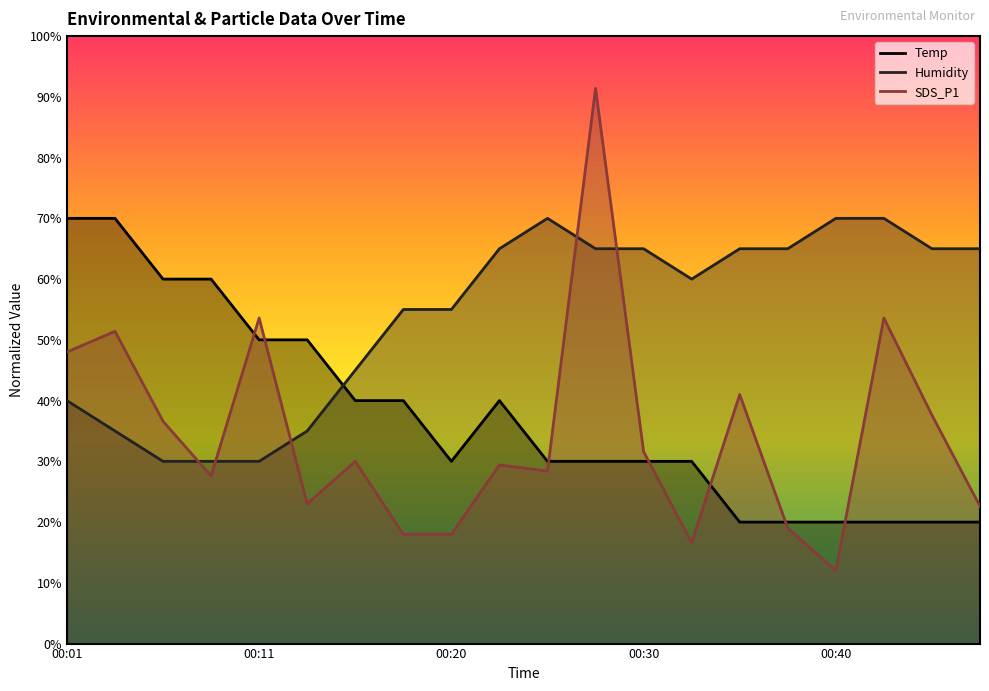

How many intersections are there between Temp and Humidity?

1